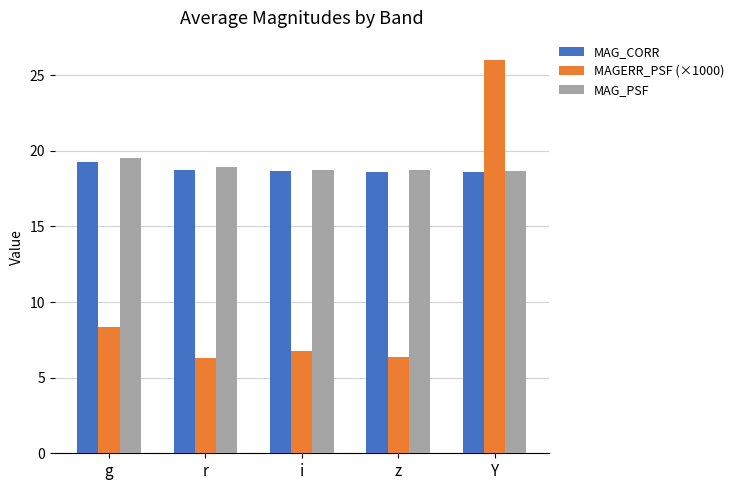

The MAG_PSF series shows 18.7 at Y. True or false?

True